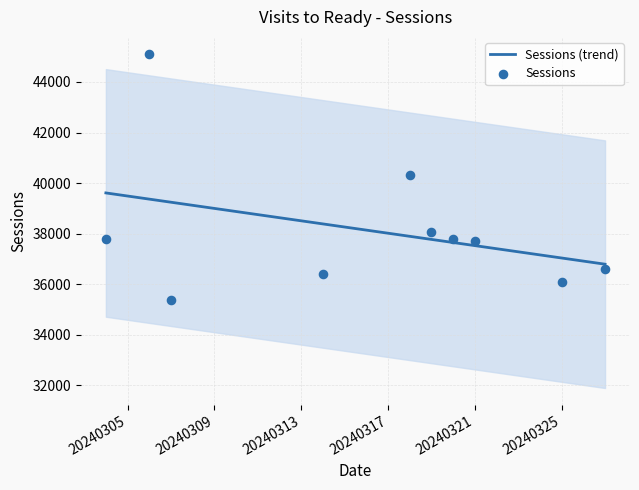

Approximately how many times larger is the value at 20240306 compared to 20240319?

1.2